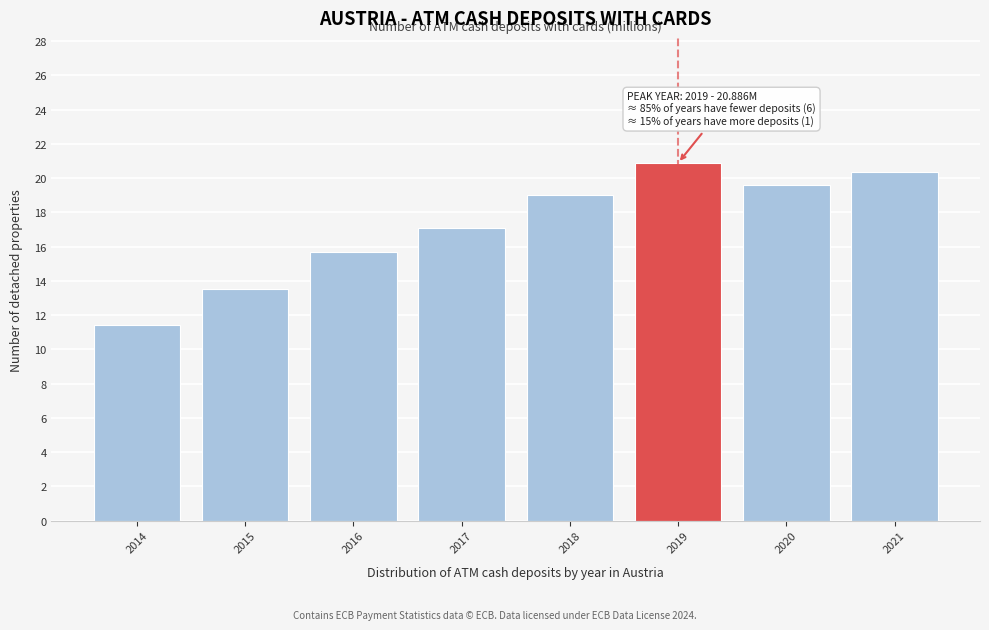

Reading right to left, list all the values displayed in this chart.

2021=20.4	2020=19.6	2019=20.9	2018=19.0	2017=17.1	2016=15.7	2015=13.5	2014=11.4